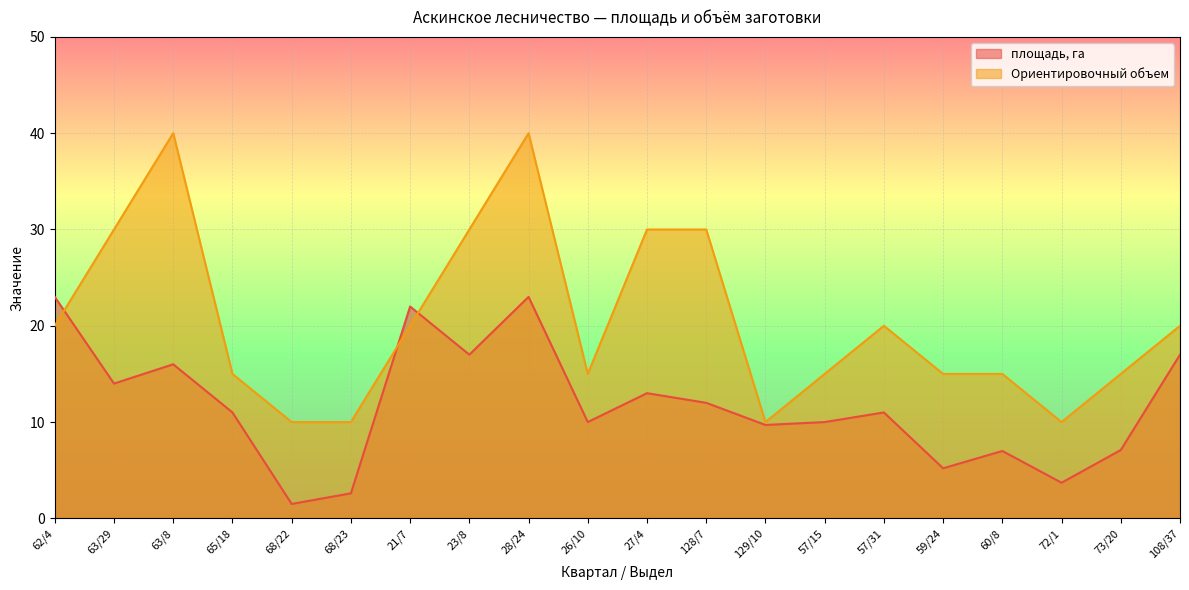

Rank the categories by Ориентировочный объем value from highest to lowest.

63/8, 28/24, 63/29, 23/8, 27/4, 128/7, 62/4, 21/7, 57/31, 108/37, 65/18, 26/10, 57/15, 59/24, 60/8, 73/20, 68/22, 68/23, 129/10, 72/1